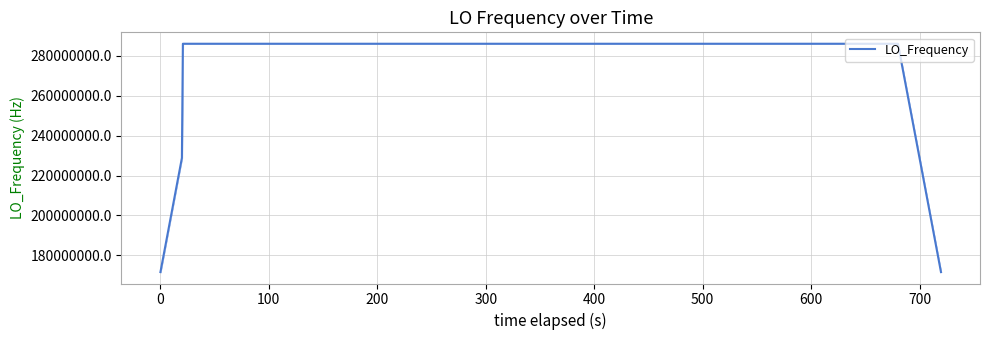

What is the difference between the maximum and minimum values?

114418802.5